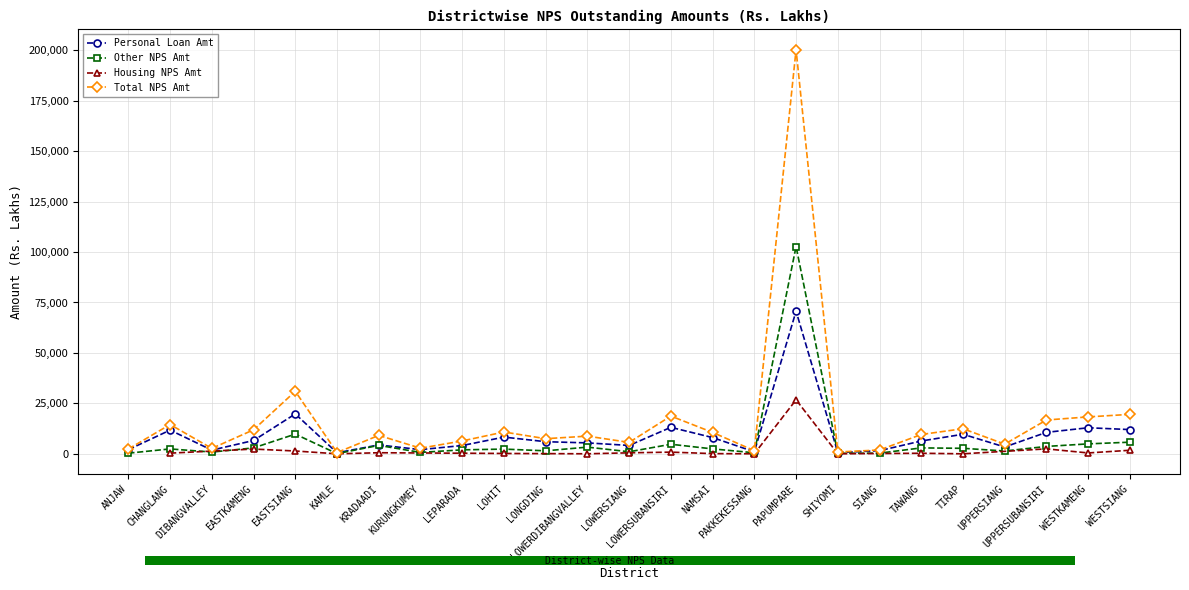

What is the value of the Total NPS Amt point at the 23rd from the left?

16767.5